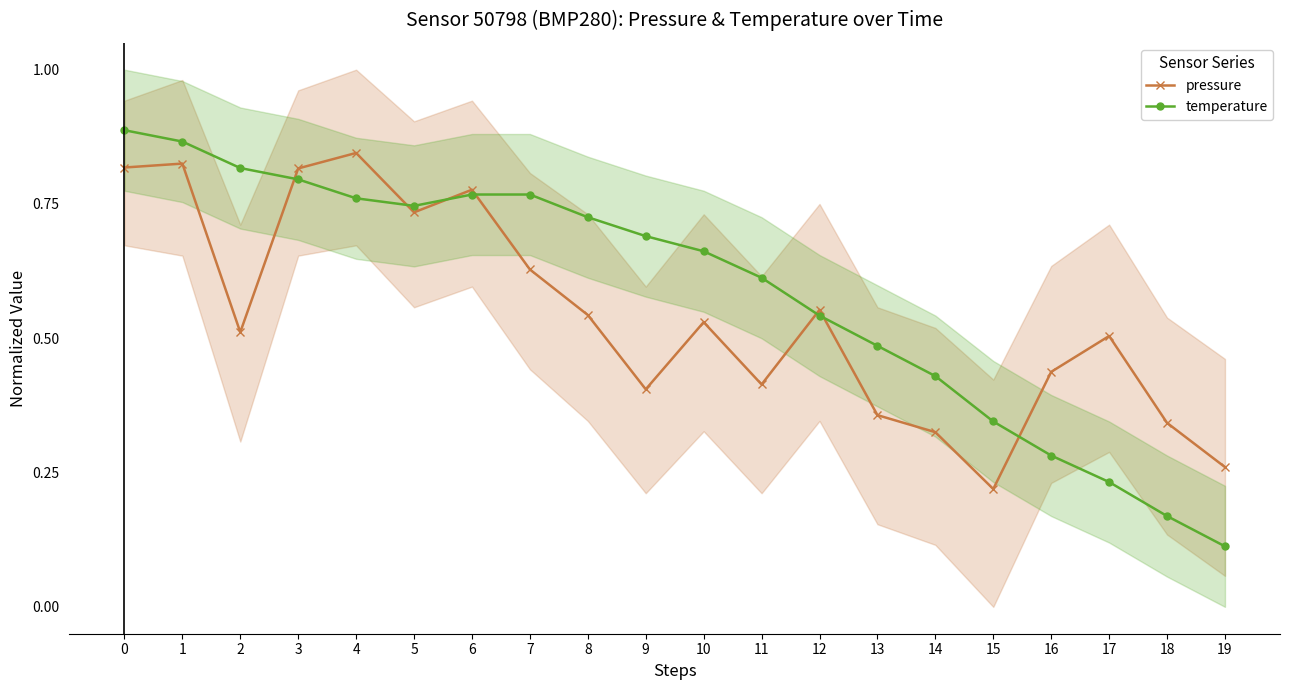

Is it true that temperature equals 0.7 at 9?

True